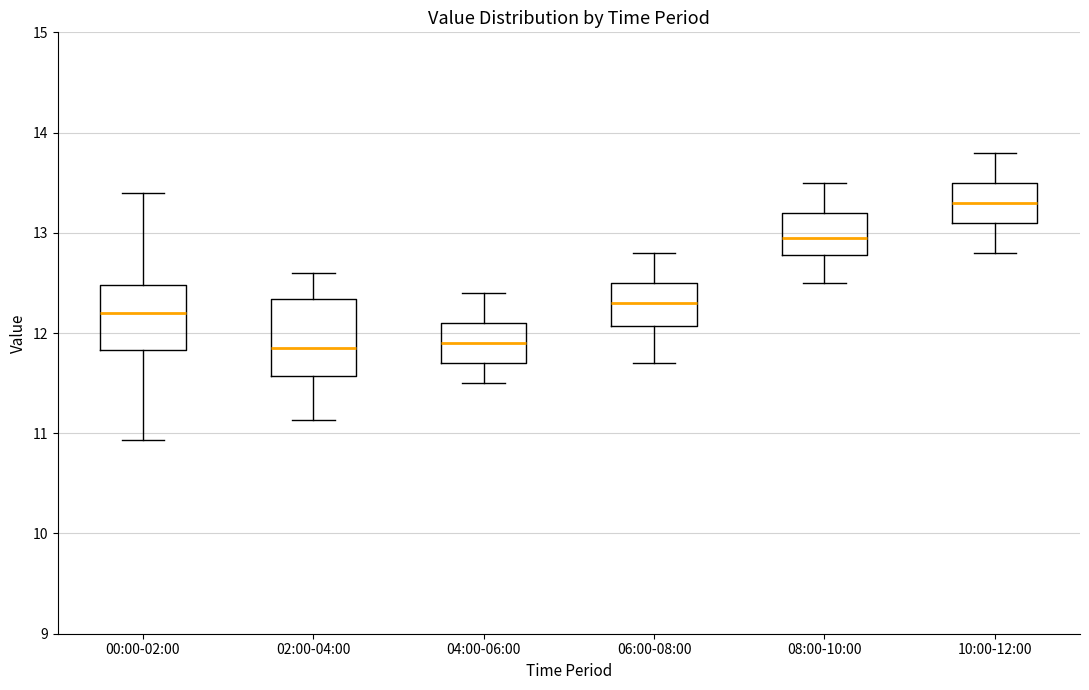

Reading left to right, read every box against the y-axis: the position of its median line, the range the box covers, and the ends of its whiskers. The values are not printed on the chart, so give them approximately, as read against the axis.

00:00-02:00: median 12.2, box 11.8 to 12.5, whiskers 10.9 to 13.4
02:00-04:00: median 11.9, box 11.6 to 12.3, whiskers 11.1 to 12.6
04:00-06:00: median 11.9, box 11.7 to 12.1, whiskers 11.5 to 12.4
06:00-08:00: median 12.3, box 12.1 to 12.5, whiskers 11.7 to 12.8
08:00-10:00: median 13.0, box 12.8 to 13.2, whiskers 12.5 to 13.5
10:00-12:00: median 13.3, box 13.1 to 13.5, whiskers 12.8 to 13.8